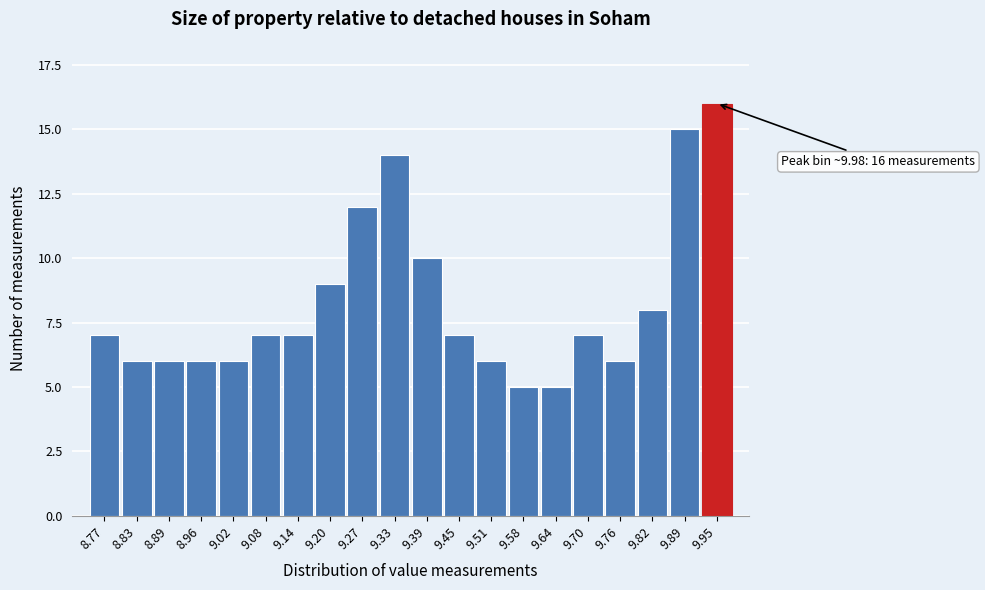

Reading left to right, list all the values displayed in this chart.

7	6	6	6	6	7	7	9	12	14	10	7	6	5	5	7	6	8	15	16